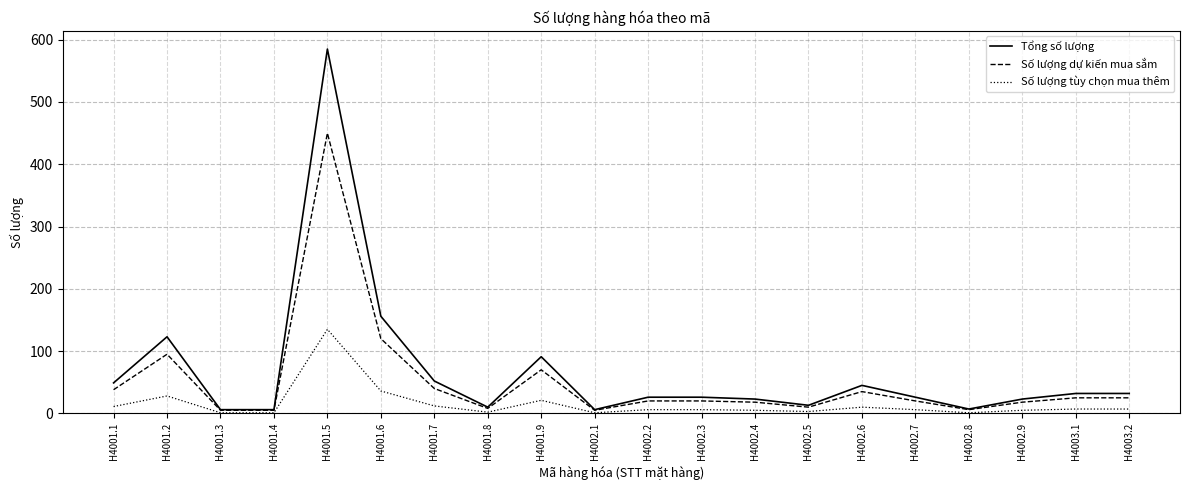

Which series has the widest spread of values?

Tổng số lượng